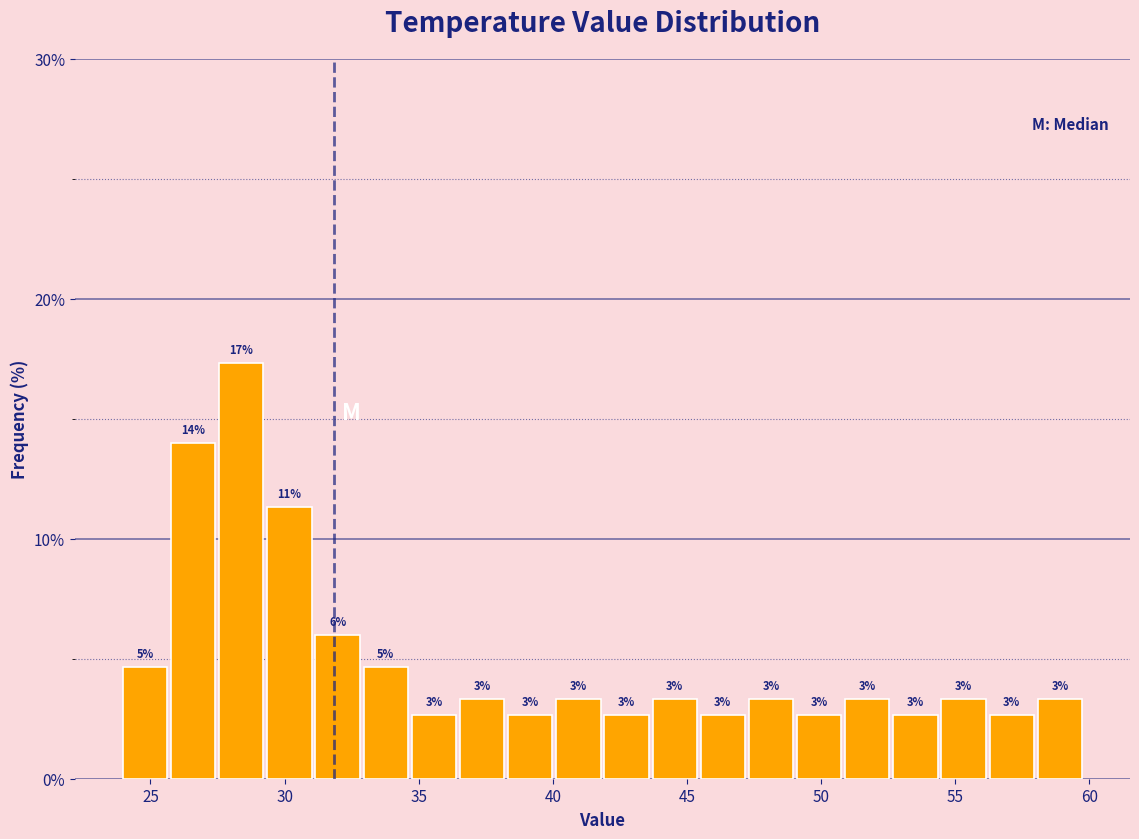

Around what value on the x-axis is the tallest bar? Give the approximate position of its centre, as read against the axis.

28.5